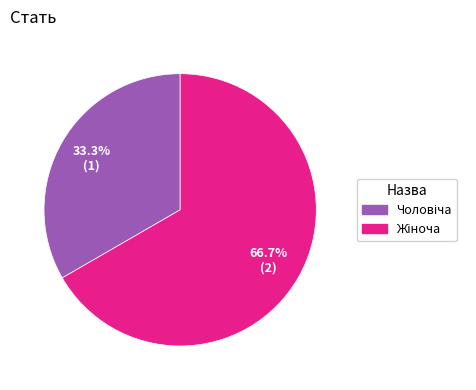

Does any single category account for the majority?

Yes